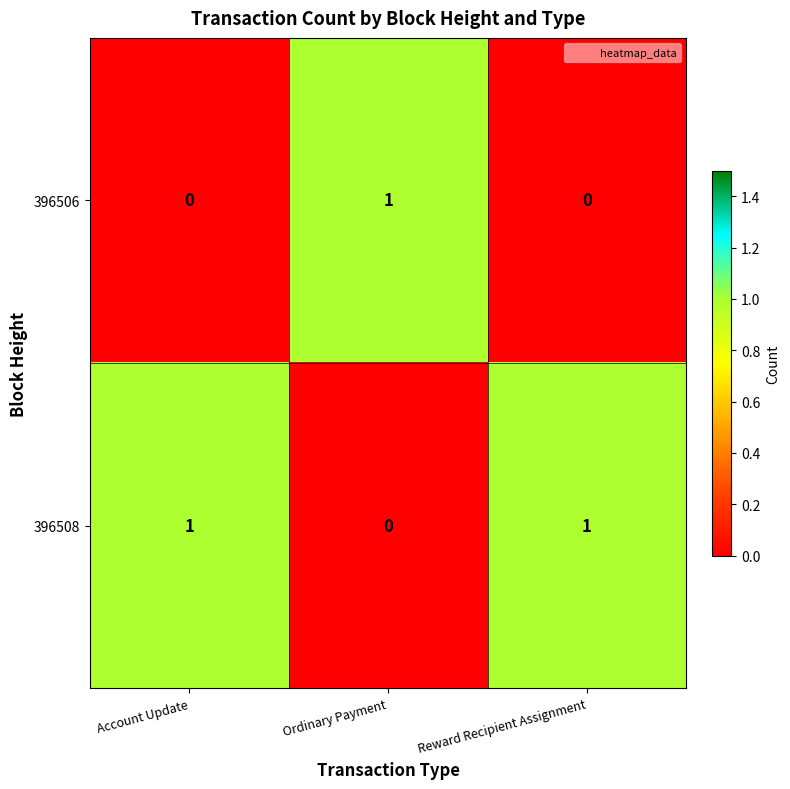

Reading left to right, transcribe all the data shown in this chart.

396506: Account Update=0	Ordinary Payment=1	Reward Recipient Assignment=0
396508: Account Update=1	Ordinary Payment=0	Reward Recipient Assignment=1